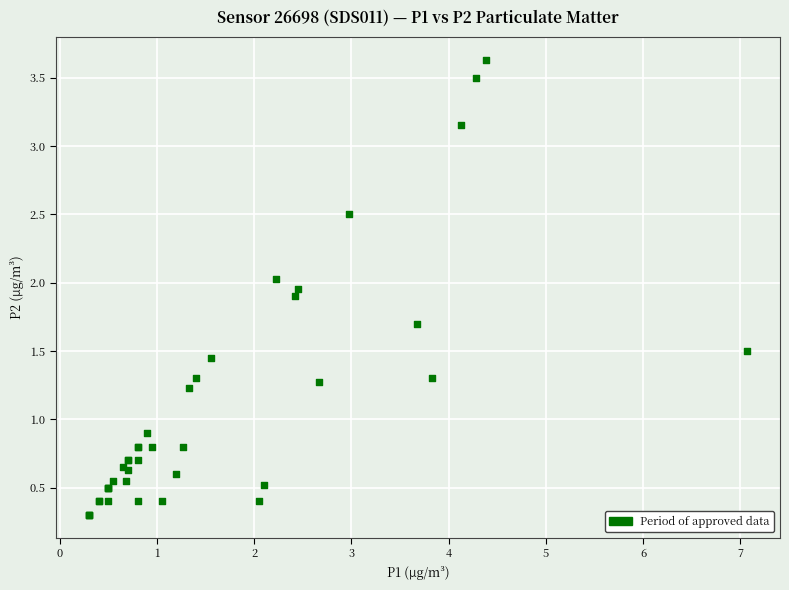

What Y value in the scatter plot is closest to 1?

0.9